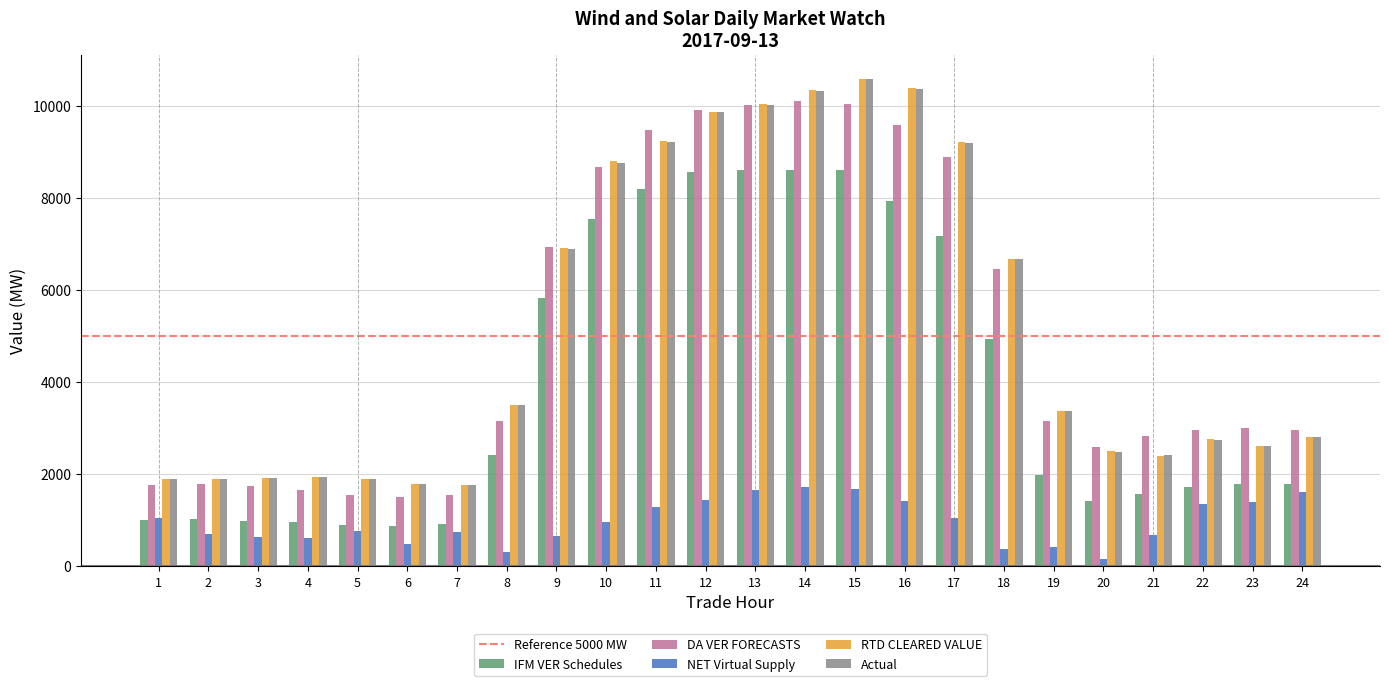

Does the chart contain any negative values?

No